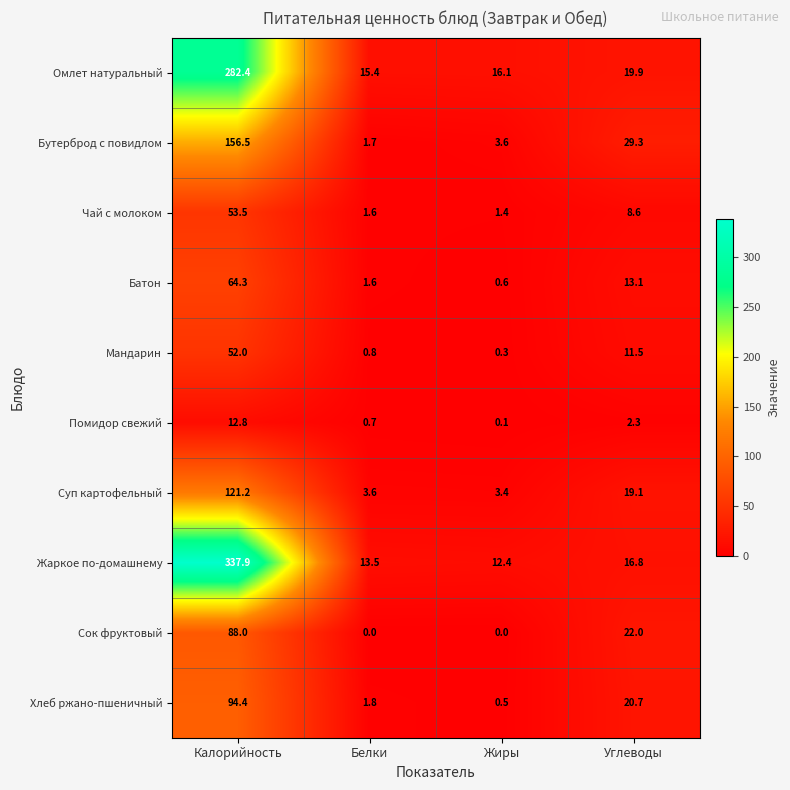

What value does the Суп картофельный series have at Жиры?

3.4